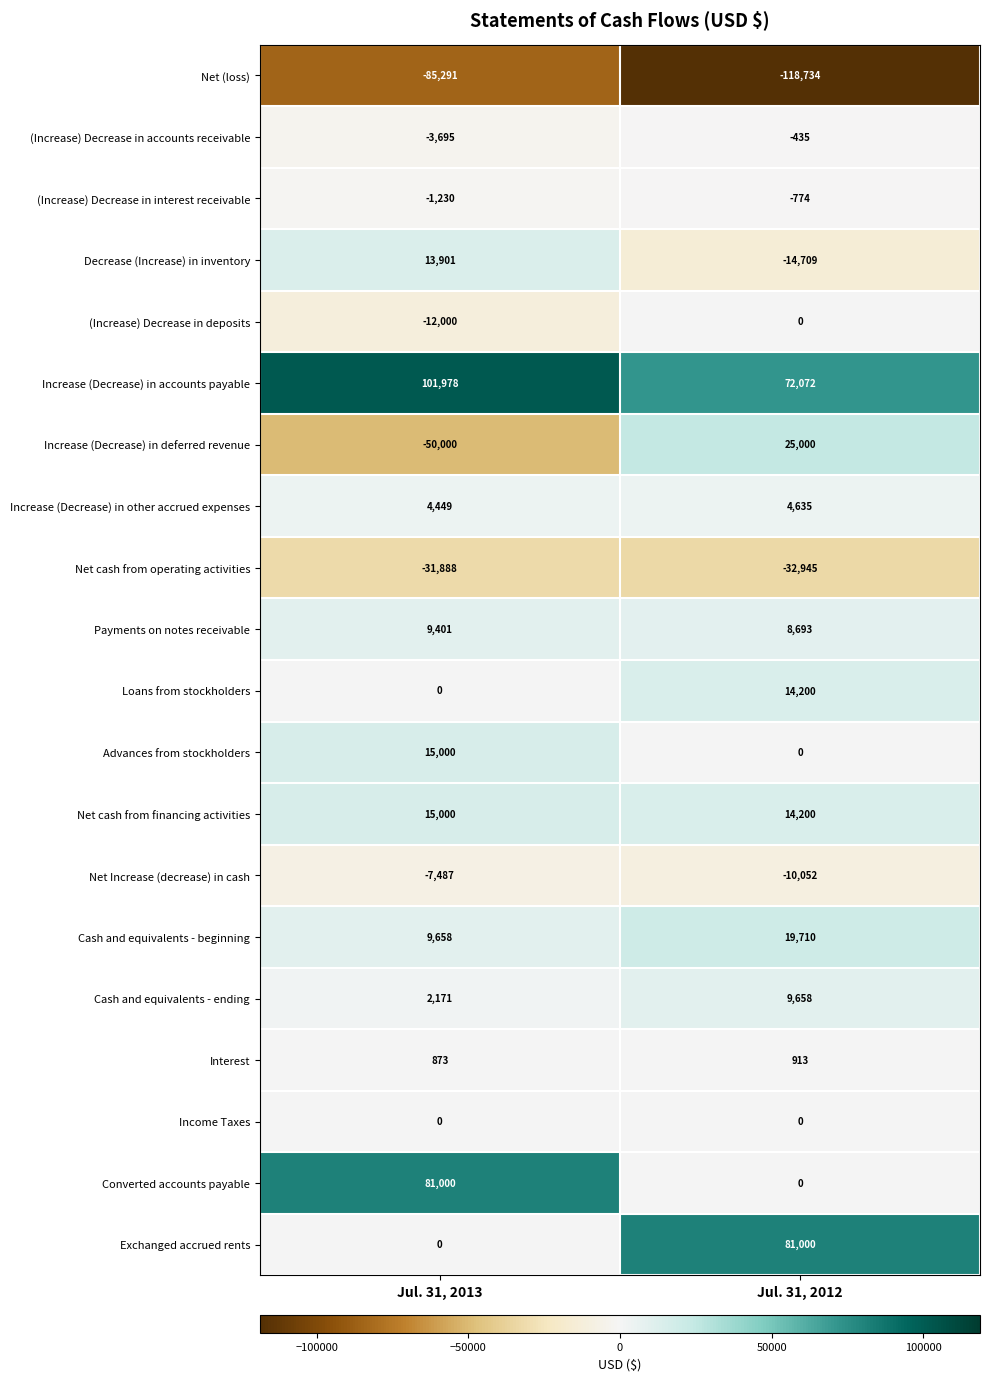

What is the difference between the highest and lowest values at Jul. 31, 2012?

199734